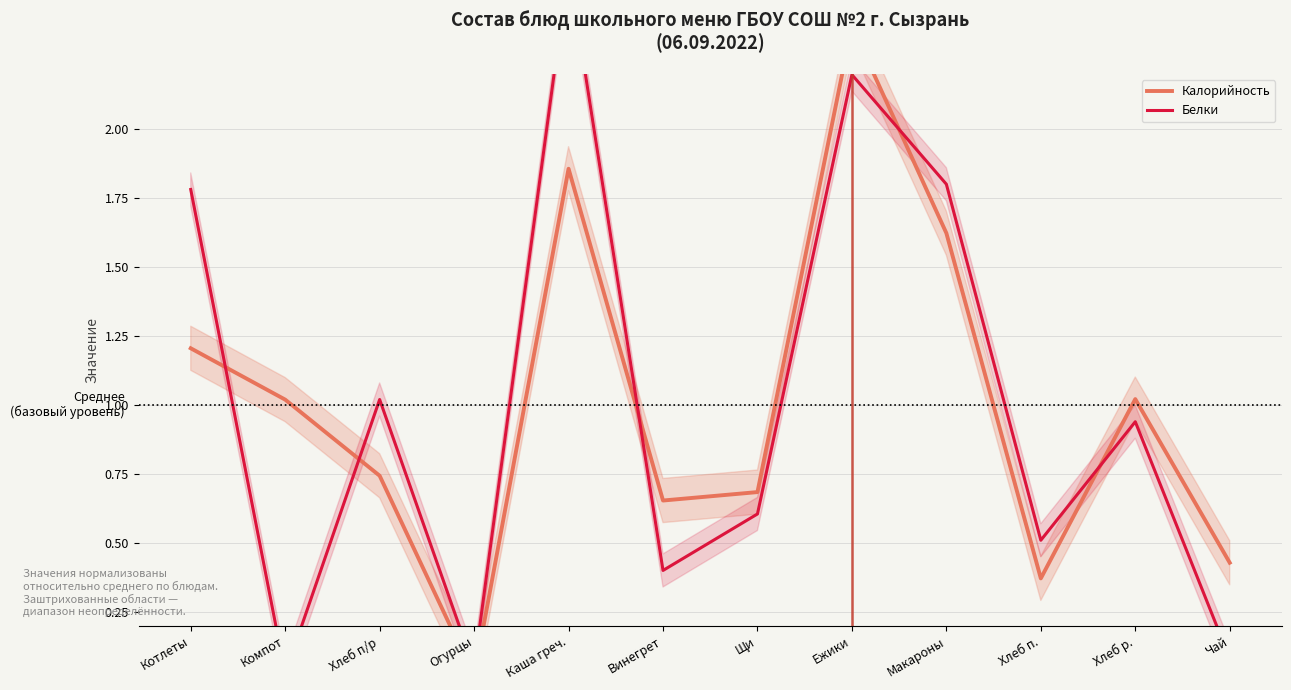

How many interior local valleys does the Калорийность series have?

3